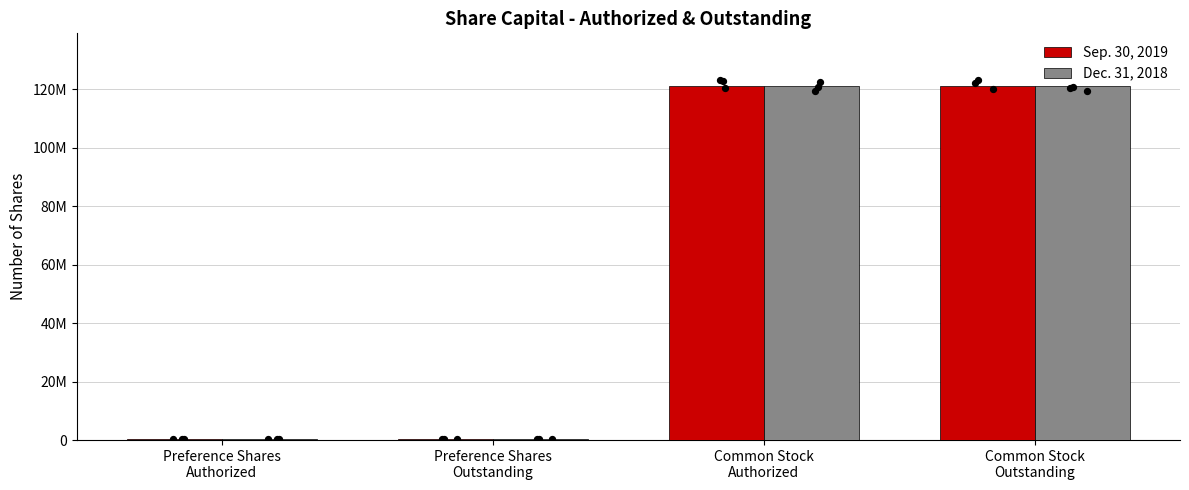

At how many categories does at least one series exceed 6313851?

2